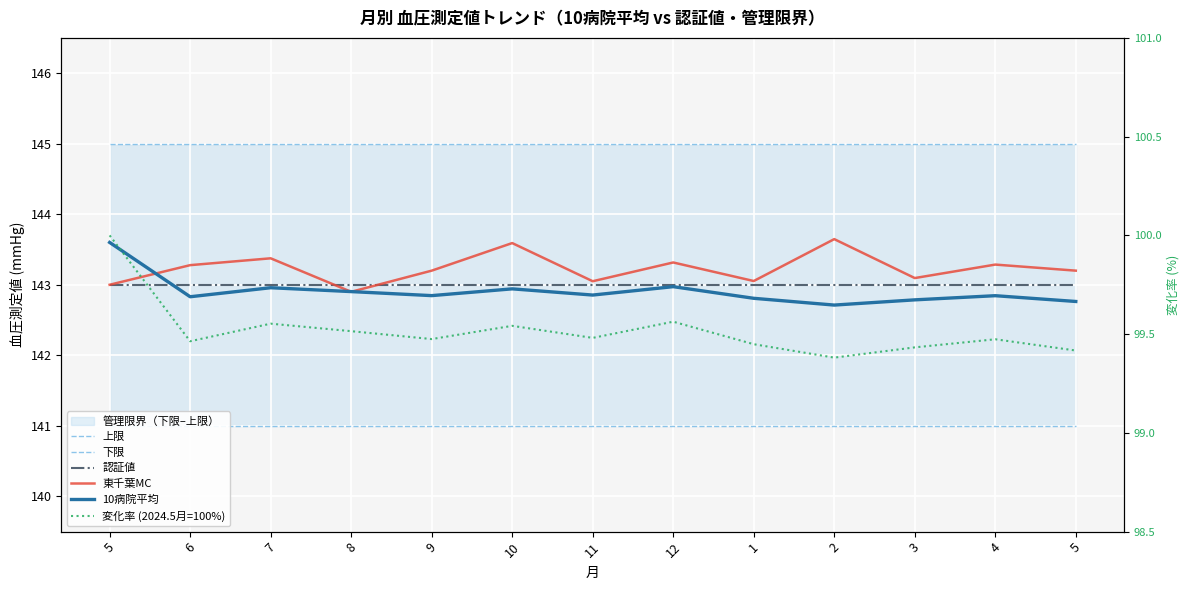

Rank the series at 9 from highest to lowest value.

上限, 東千葉MC, 認証値, 10病院平均, 下限, 変化率 (2024.5月=100%)